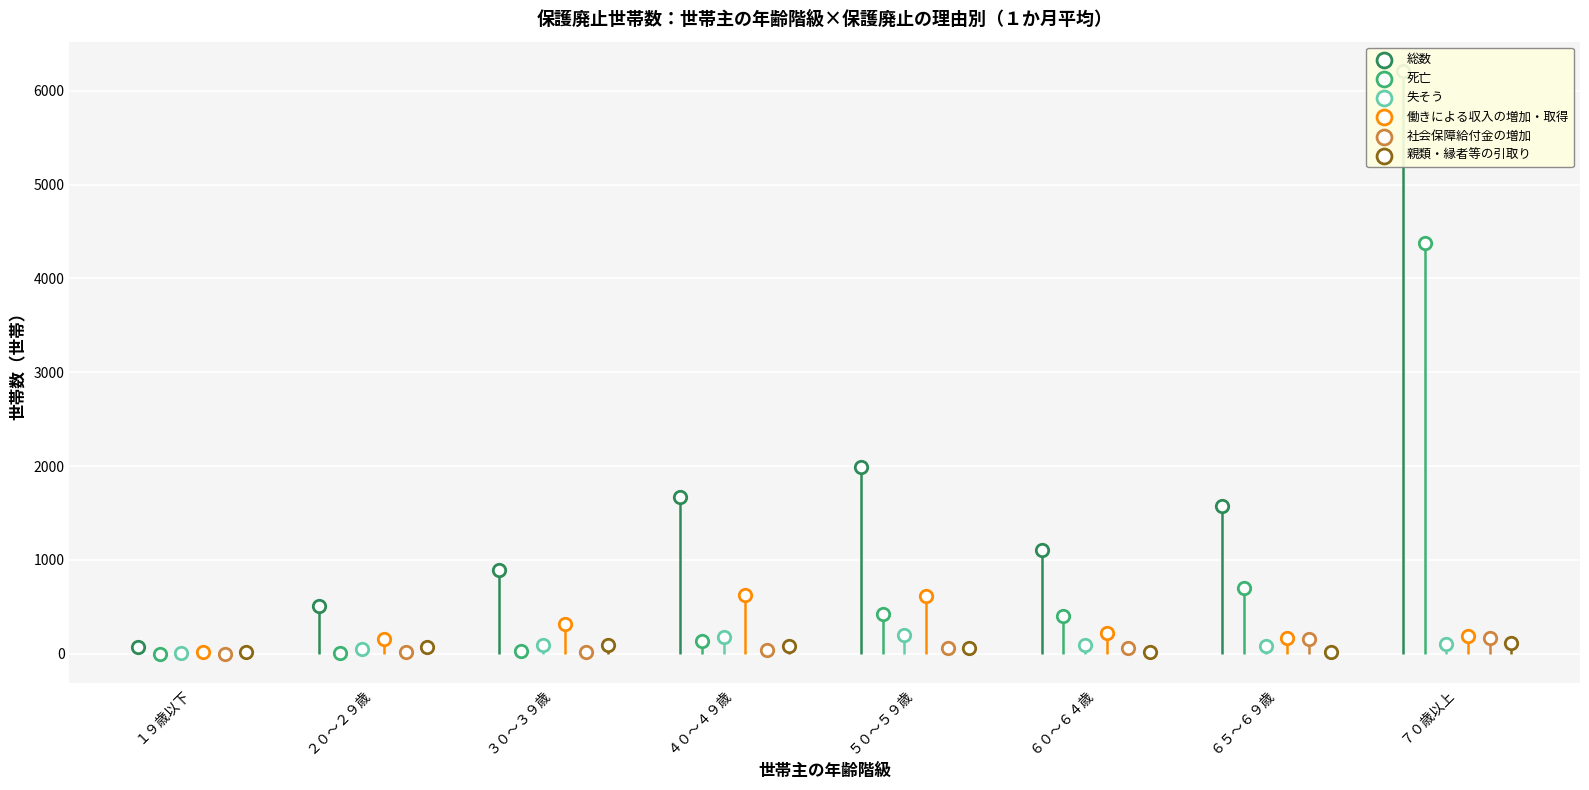

What are all the series names shown in the legend?

総数, 死亡, 失そう, 働きによる収入の増加・取得, 社会保障給付金の増加, 親類・縁者等の引取り